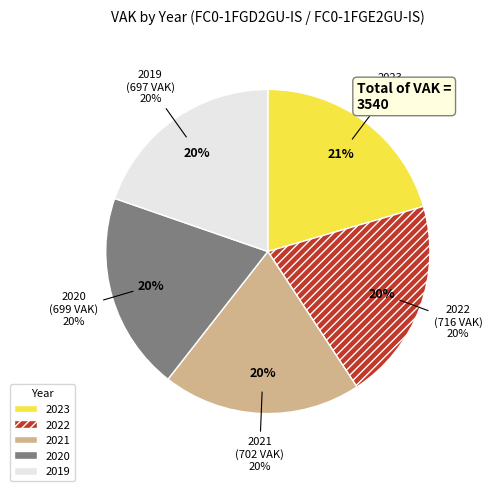

To the nearest percent, what percentage of the pie is 2019?

20%